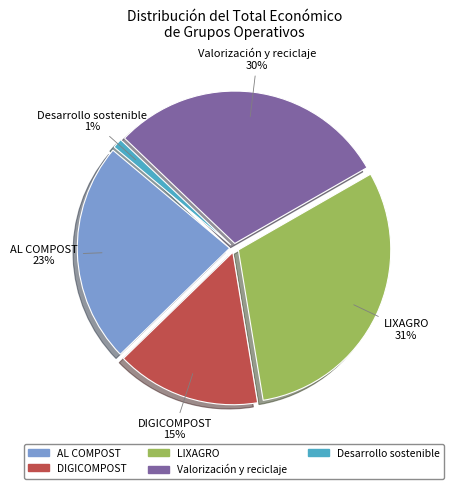

Do Valorización y reciclaje and AL COMPOST together represent more than half of the pie?

Yes